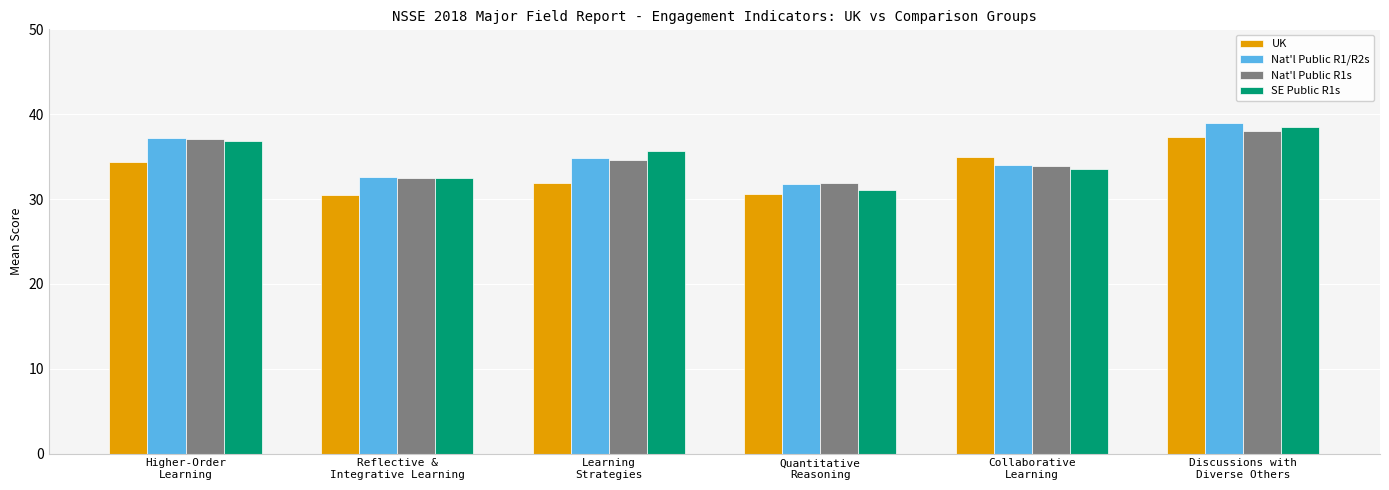

Which category has the lowest value in the Nat'l Public R1/R2s series?

Quantitative
Reasoning